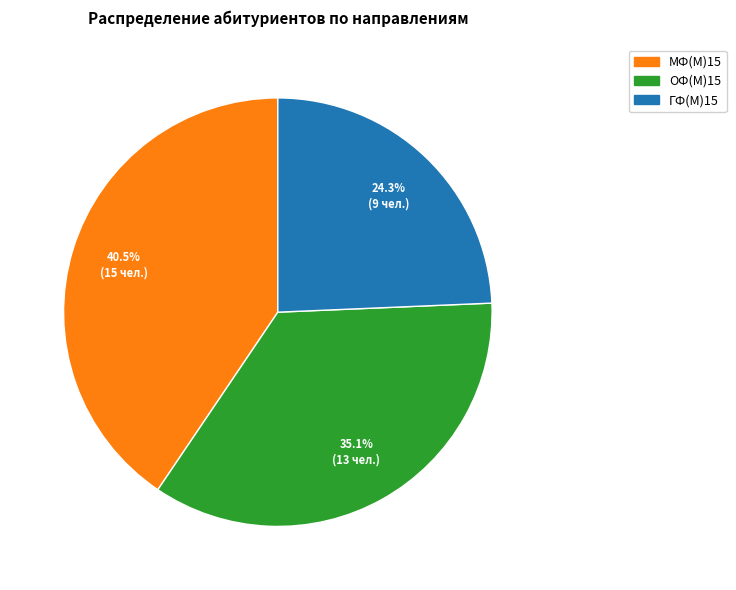

Rank the categories by value from lowest to highest.

ГФ(М)15, ОФ(М)15, МФ(М)15